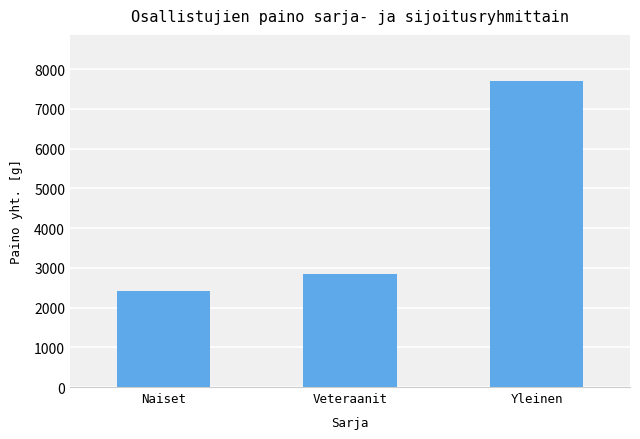

Reading left to right, transcribe all the data shown in this chart.

2410	2849	7709